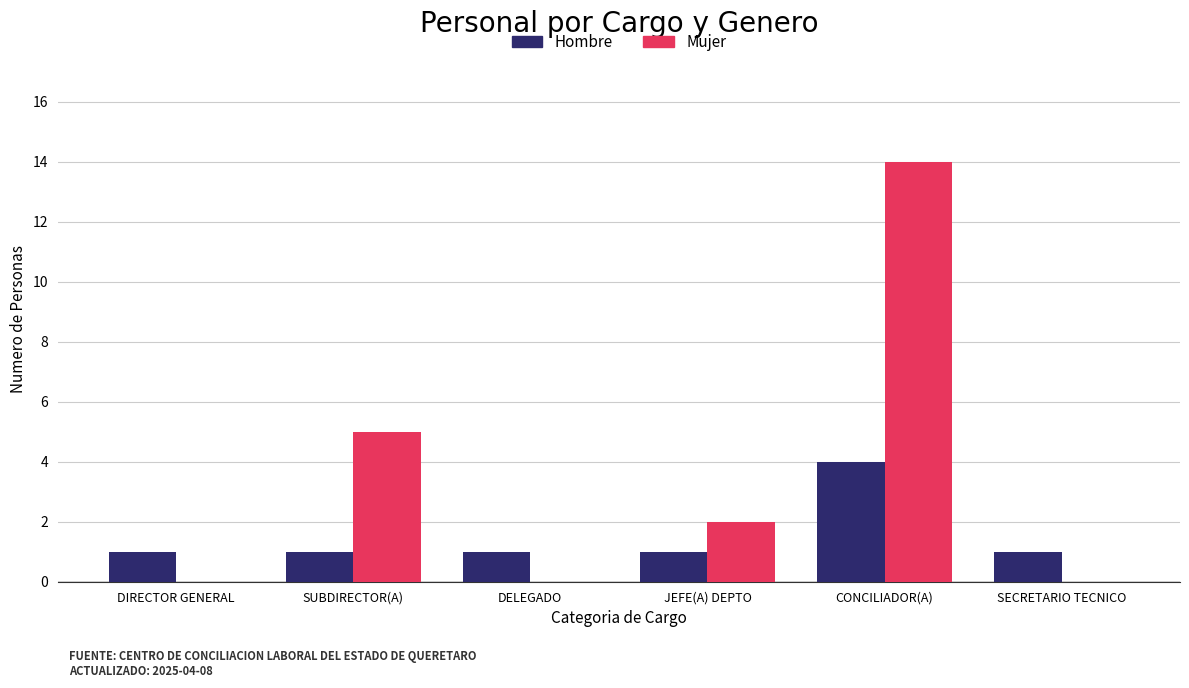

Between DIRECTOR GENERAL and CONCILIADOR(A), which series saw the biggest shift?

Mujer